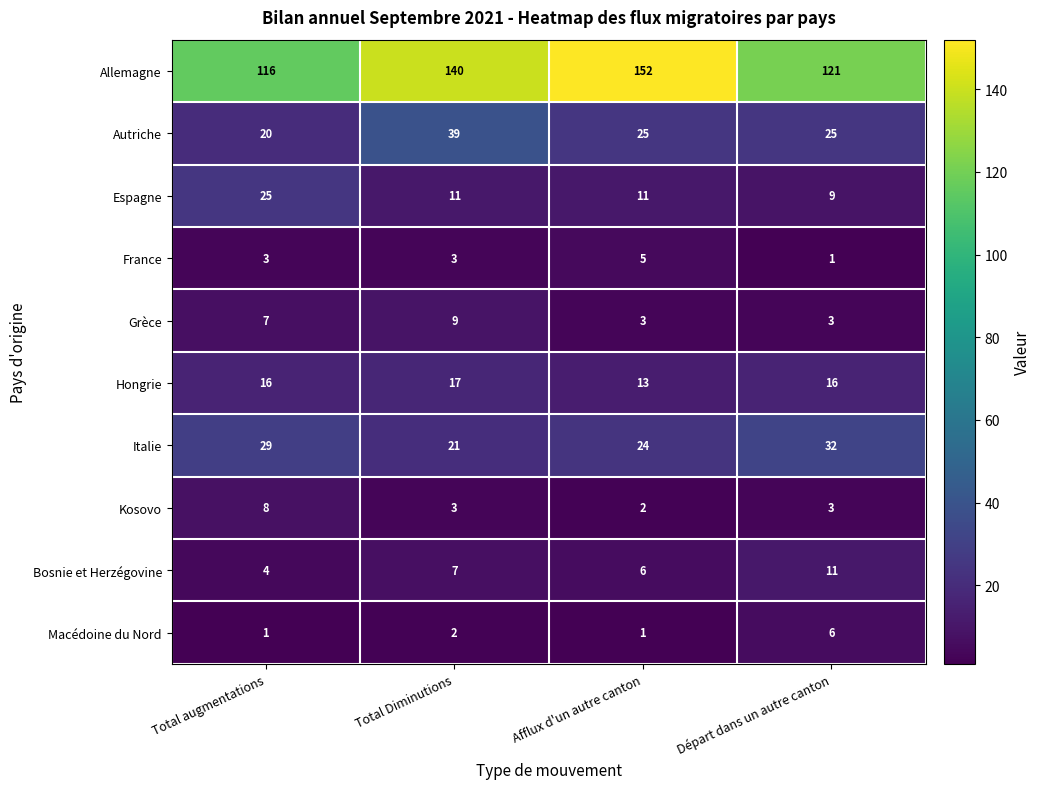

What is the highest value of the France series?

5